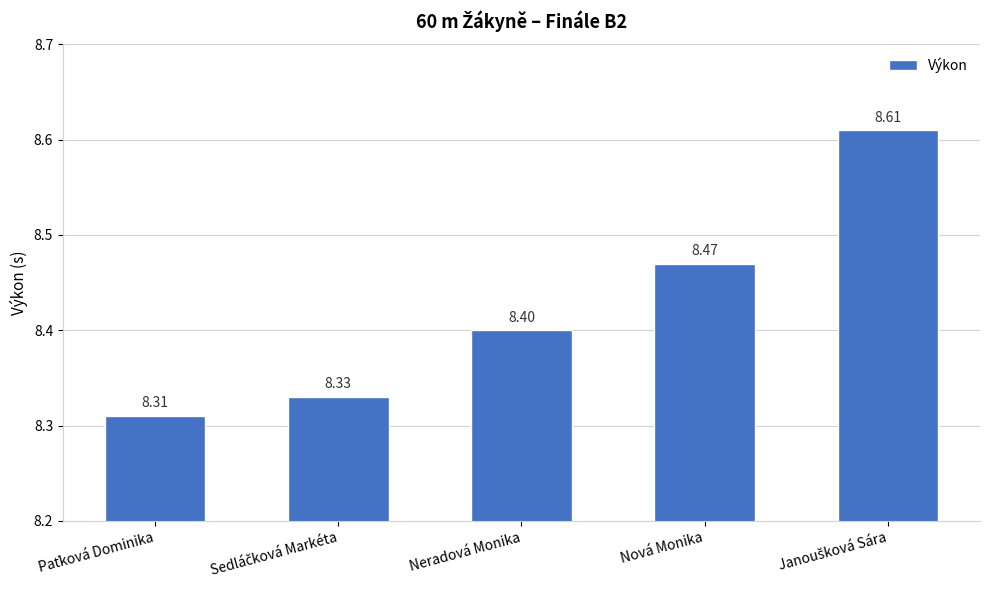

What is the maximum value shown in the chart?

8.6